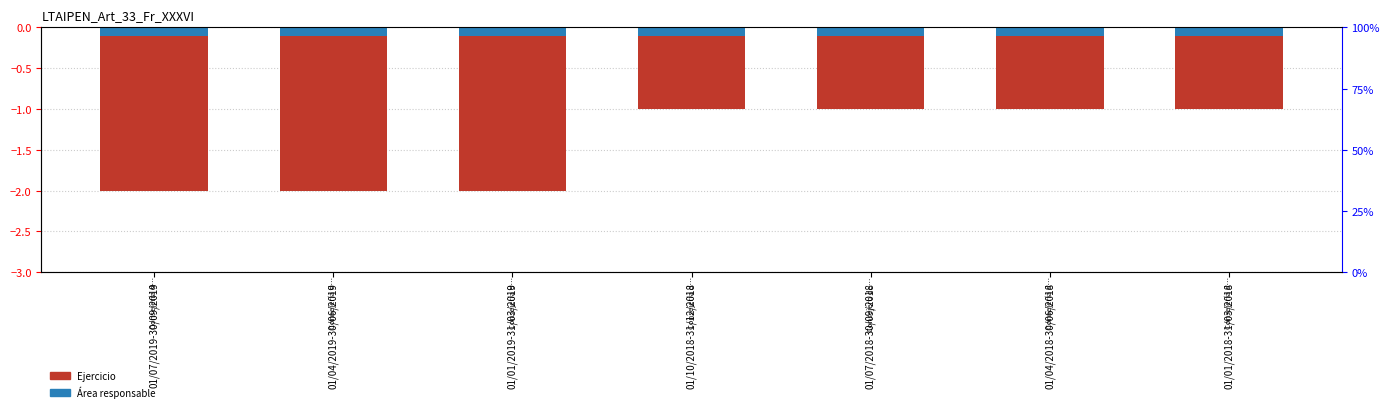

At which category is the sum across all series the highest?

01/10/2018-31/12/2018